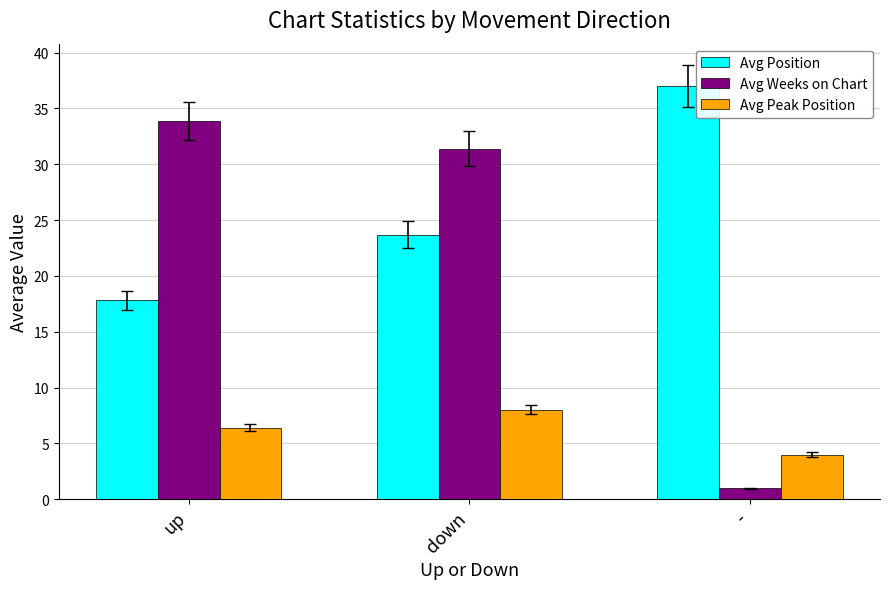

At which category is the sum across all series the highest?

down